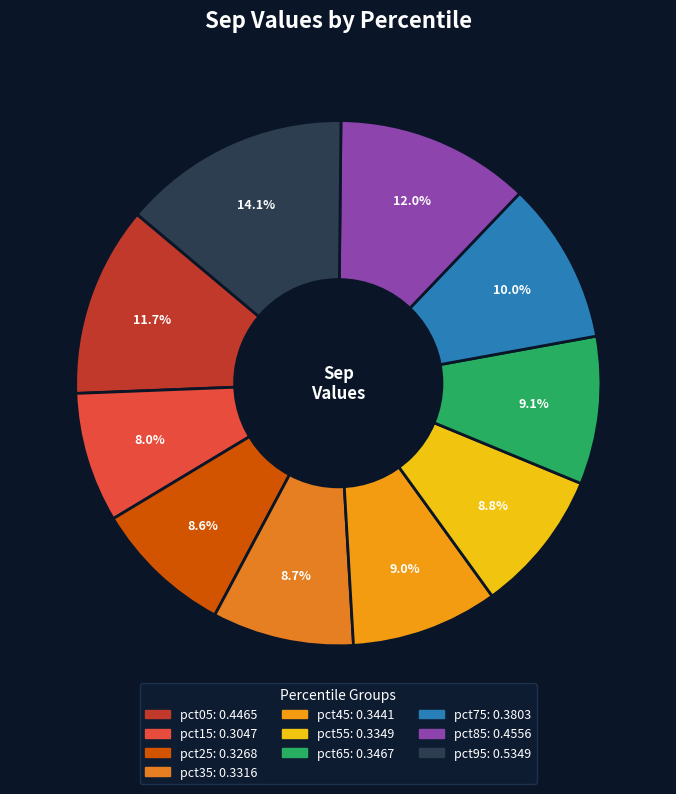

What portion of the pie excludes pct35?

91.3%